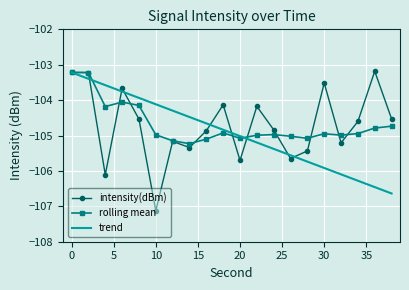

What is the maximum value for trend?

-103.2